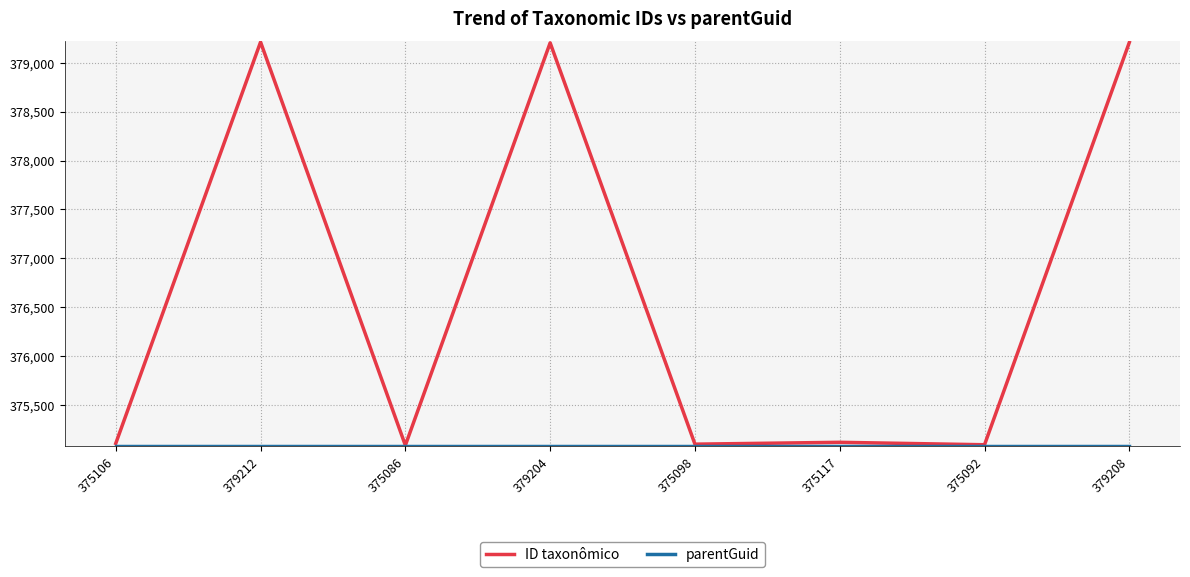

Which series changed the most between 379204 and 375098?

ID taxonômico